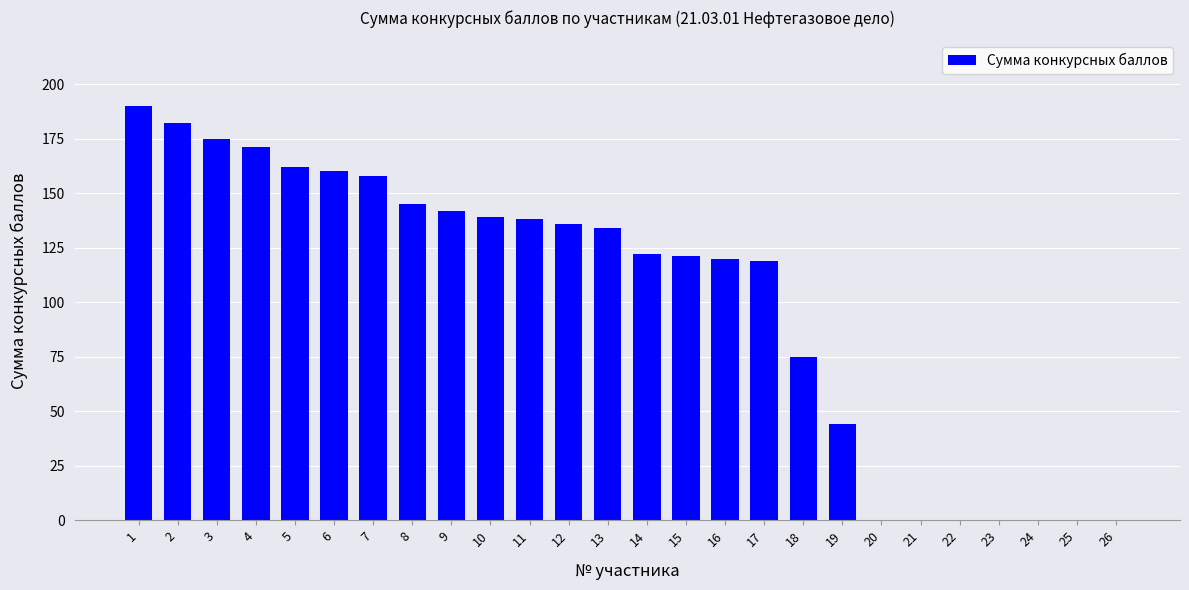

How many series are shown in this chart?

1